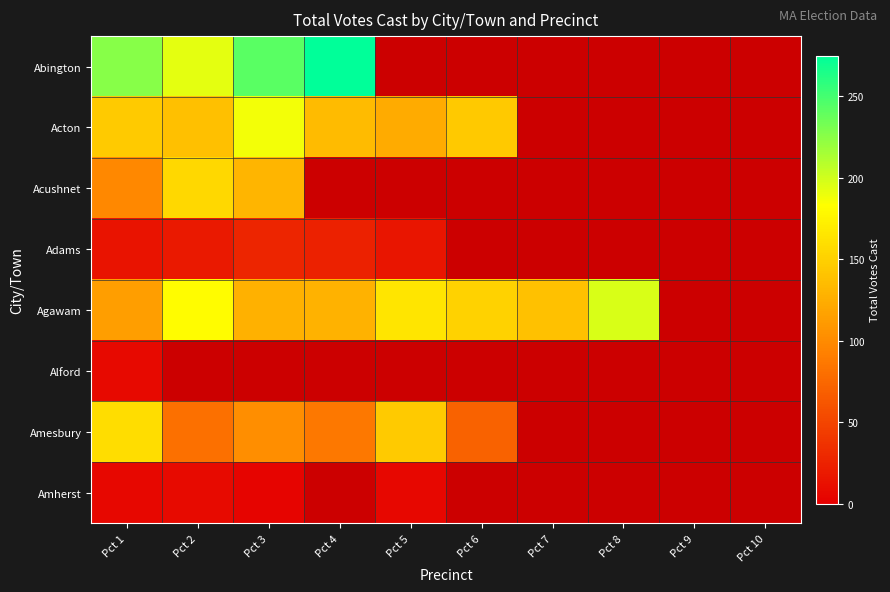

How many positive values does the Agawam series have?

8